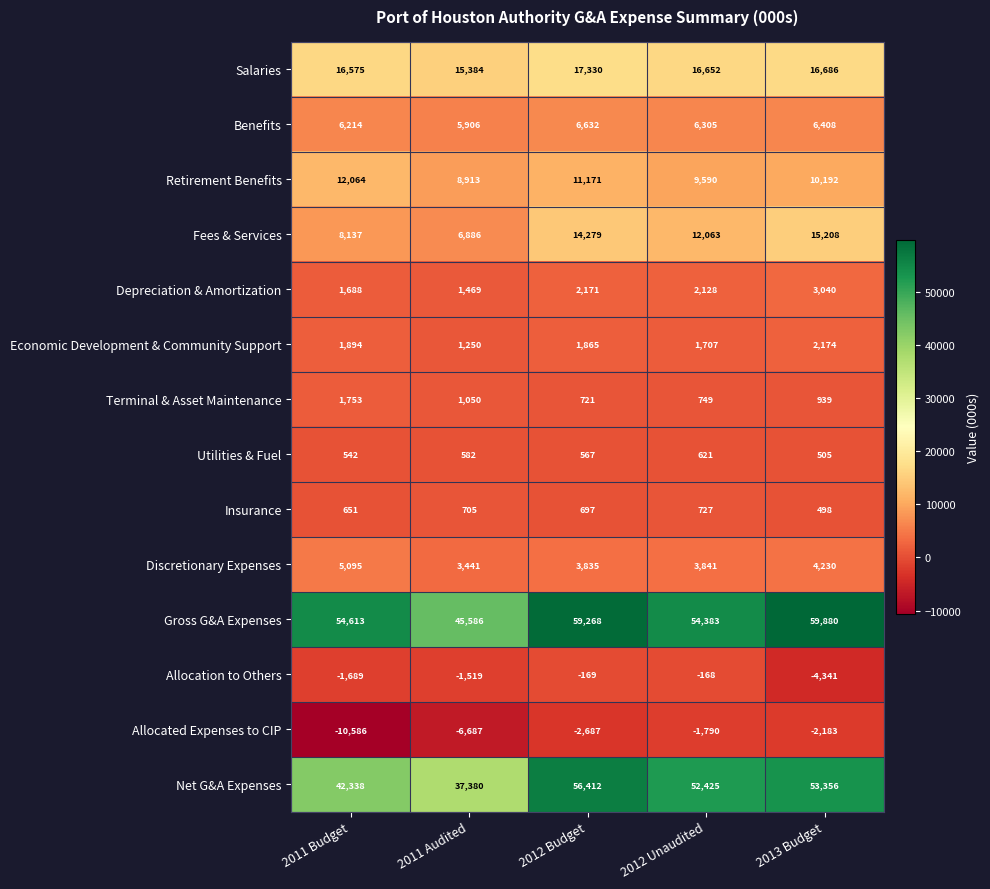

Which label corresponds to the largest value in the chart?

2013 Budget